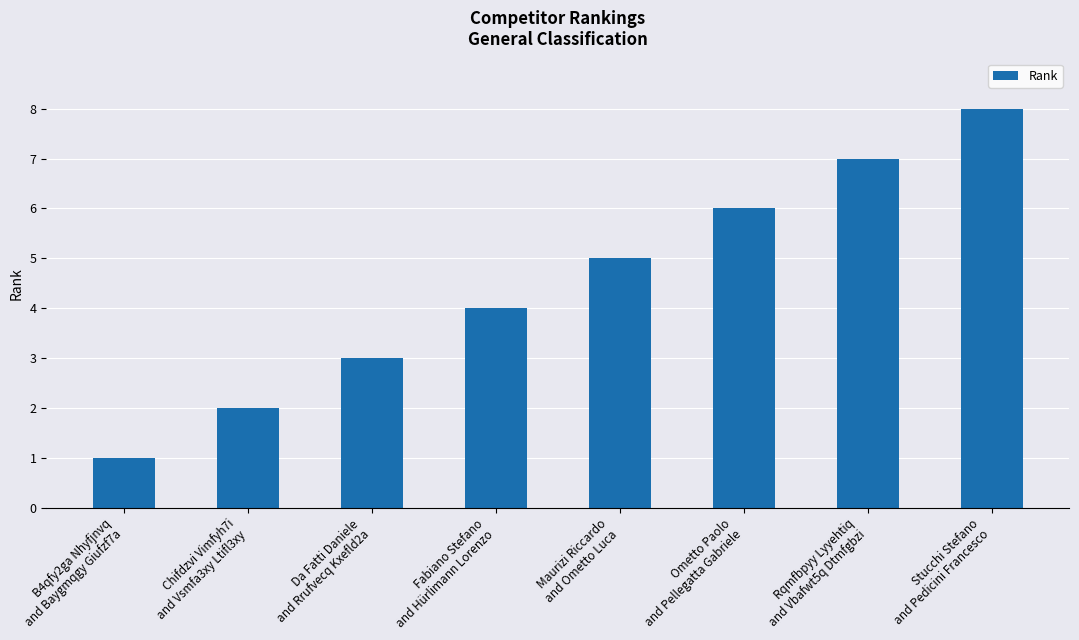

Reading right to left, transcribe all the data shown in this chart.

Stucchi Stefano
and Pedicini Francesco=8	Rqmfbpyy Lyyehtiq
and Vbafwt5q Dtmfgbzi=7	Ometto Paolo
and Pellegatta Gabriele=6	Maurizi Riccardo
and Ometto Luca=5	Fabiano Stefano
and Hürlimann Lorenzo=4	Da Fatti Daniele
and Rrufvecq Kxefld2a=3	Chifdzvi Vimfyh7i
and Vsmfa3xy Ltifl3xy=2	B4qfy2ga Nhyfjnvq
and Baygmqgy Giufzf7a=1